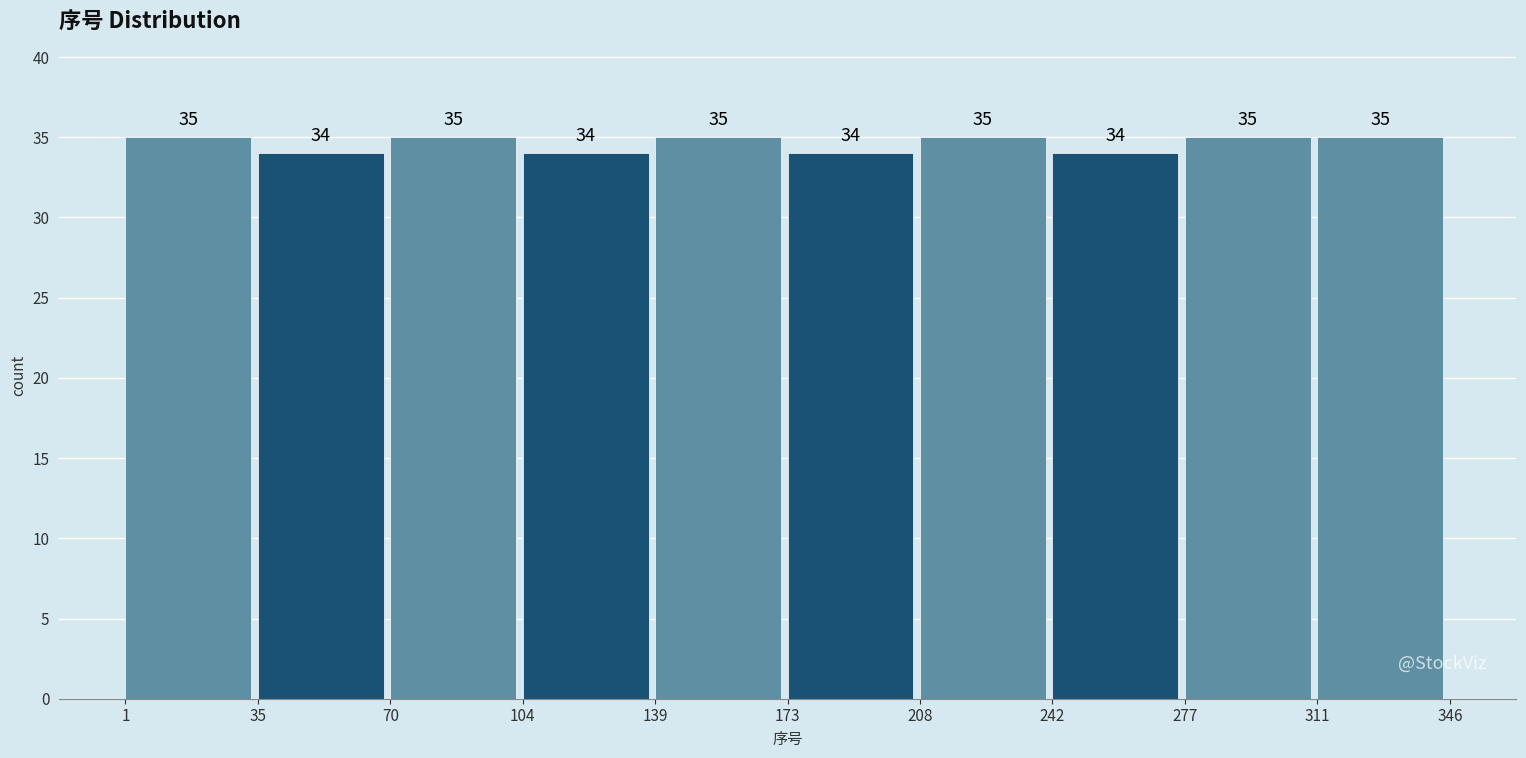

Reading left to right, list every bar in this chart as the range it spans on the x-axis followed by its height.

1 to 35: 35
35 to 70: 34
70 to 104: 35
104 to 139: 34
139 to 173: 35
173 to 208: 34
208 to 242: 35
242 to 277: 34
277 to 311: 35
311 to 346: 35